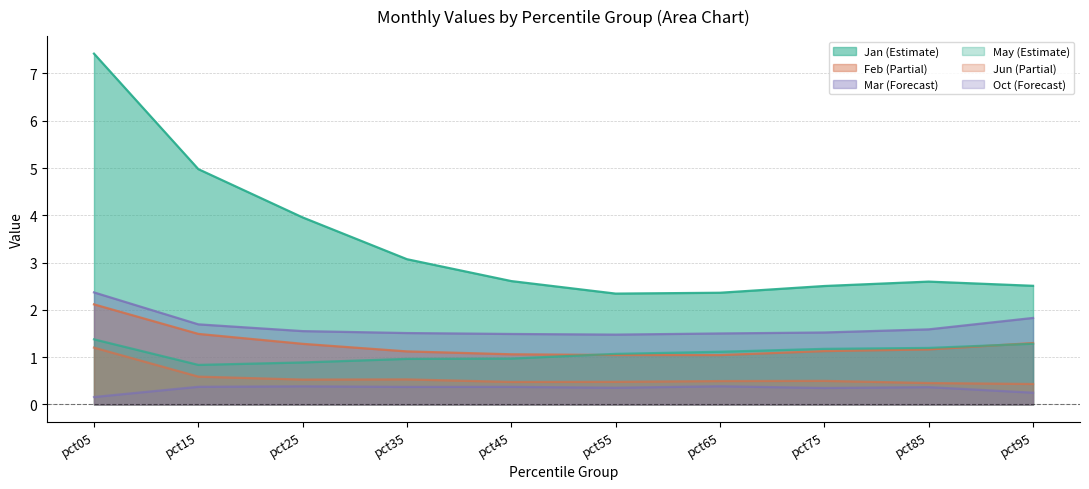

Count the number of data series in this chart.

6